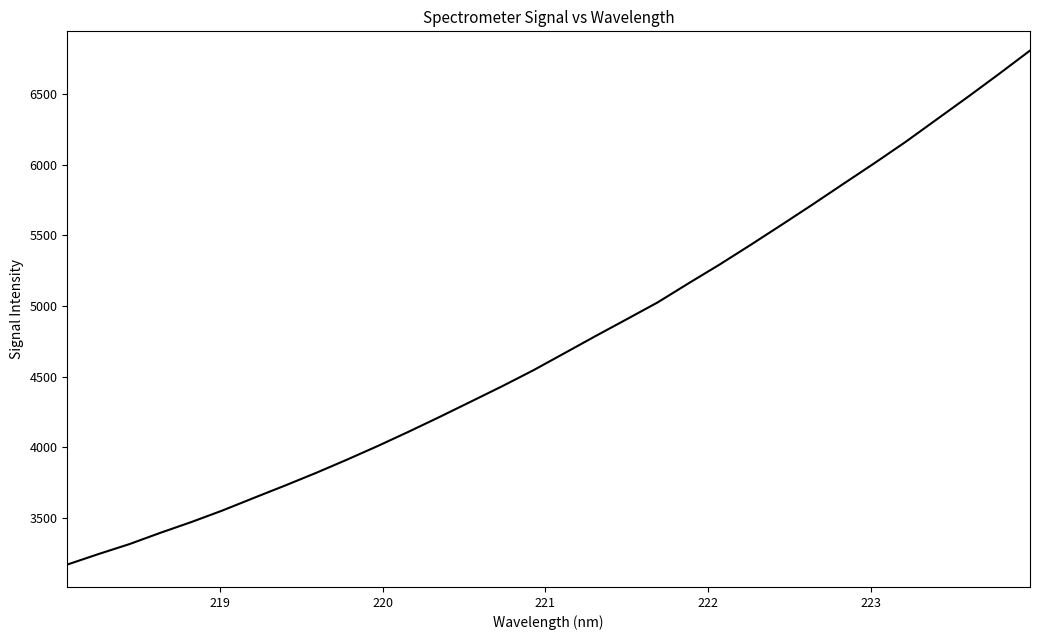

What is the minimum value shown in the chart?

3169.7